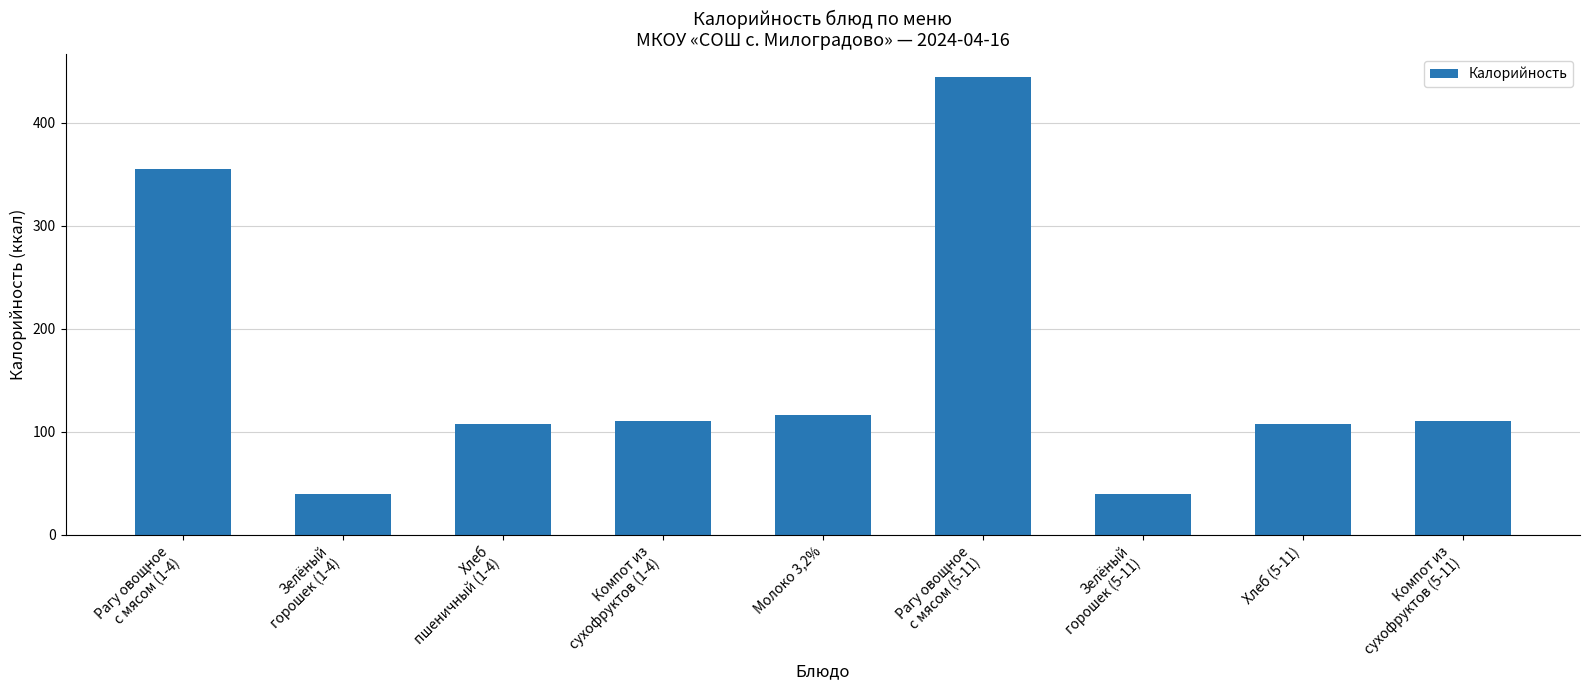

What is the label of the 7th bar from the right?

Хлеб
пшеничный (1-4)